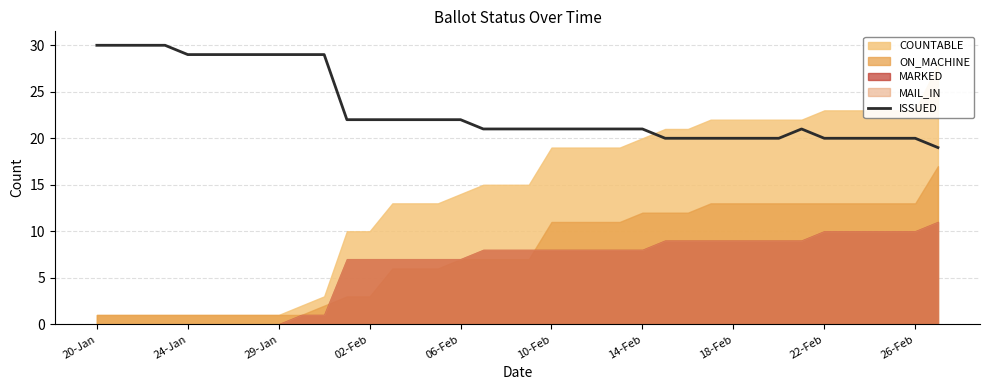

The ISSUED series shows 27 at 26-Feb. True or false?

False